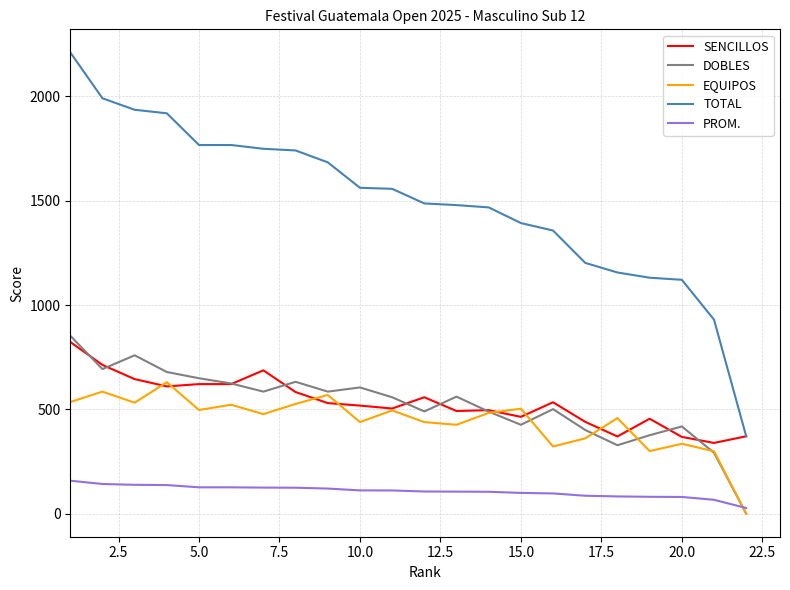

What is the maximum value for EQUIPOS?

630.0